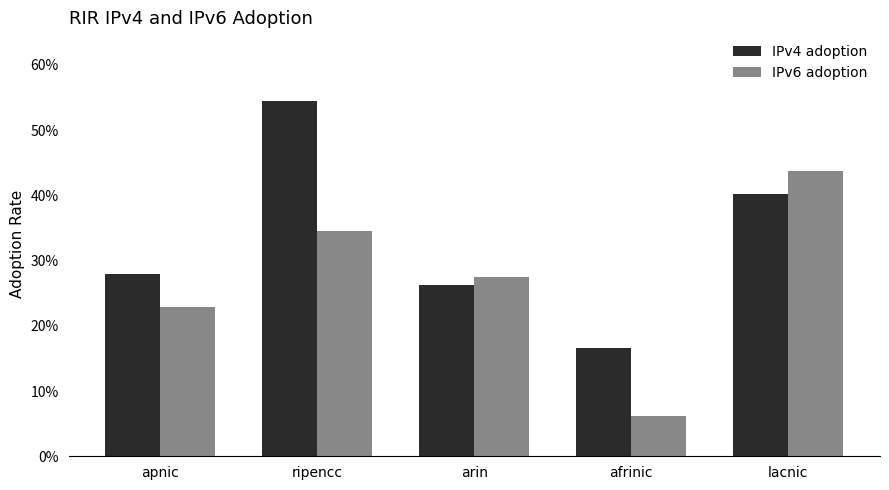

What are all the series names shown in the legend?

IPv4 adoption, IPv6 adoption